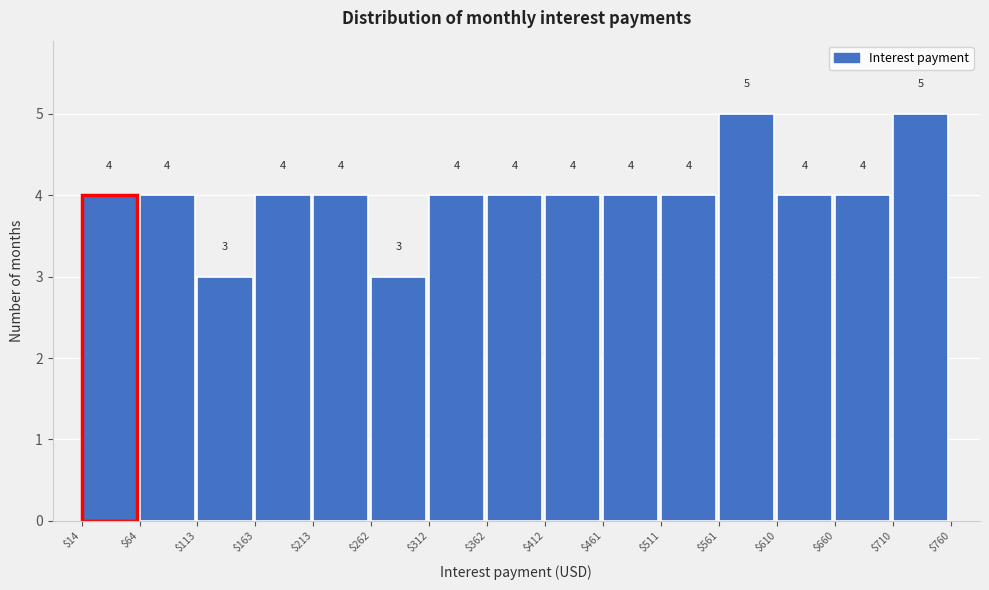

What is the height of the bar covering $561 to $610 on the x-axis?

5